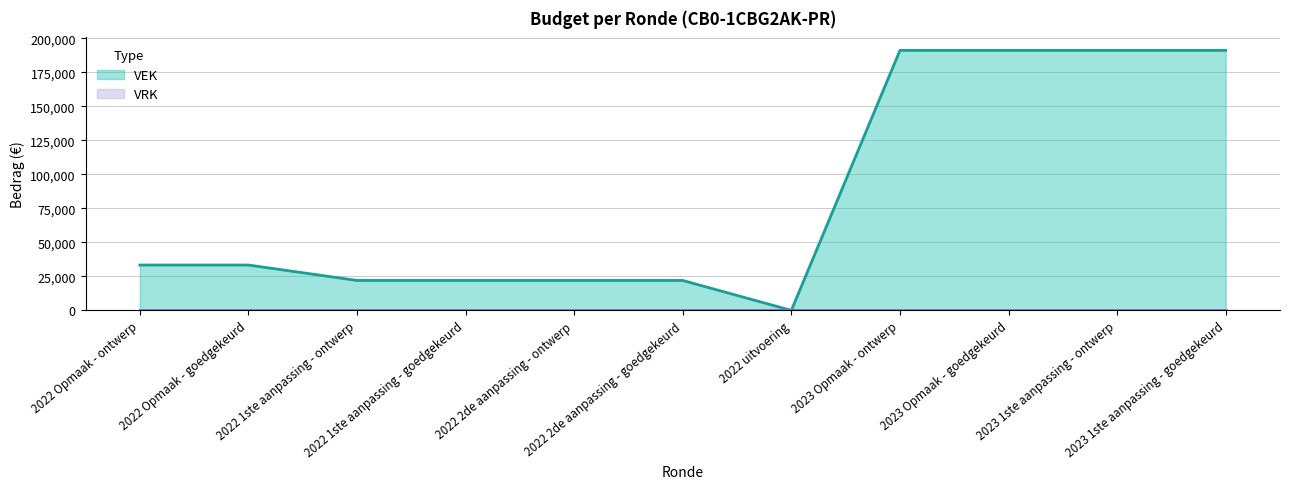

Between 2023 Opmaak - goedgekeurd and 2022 2de aanpassing - ontwerp, which is larger?

2023 Opmaak - goedgekeurd